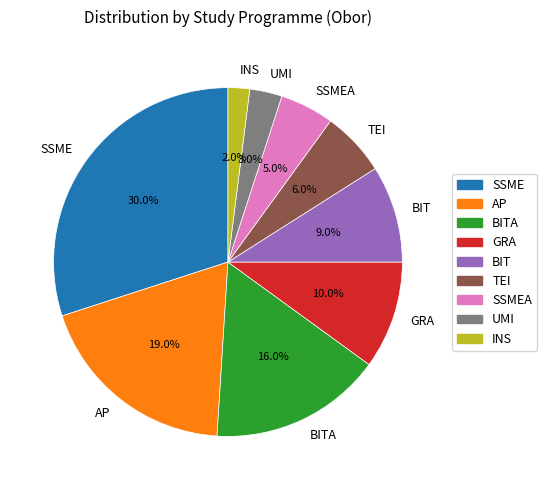

What is the ratio of the value at TEI to the value at BITA?

0.4